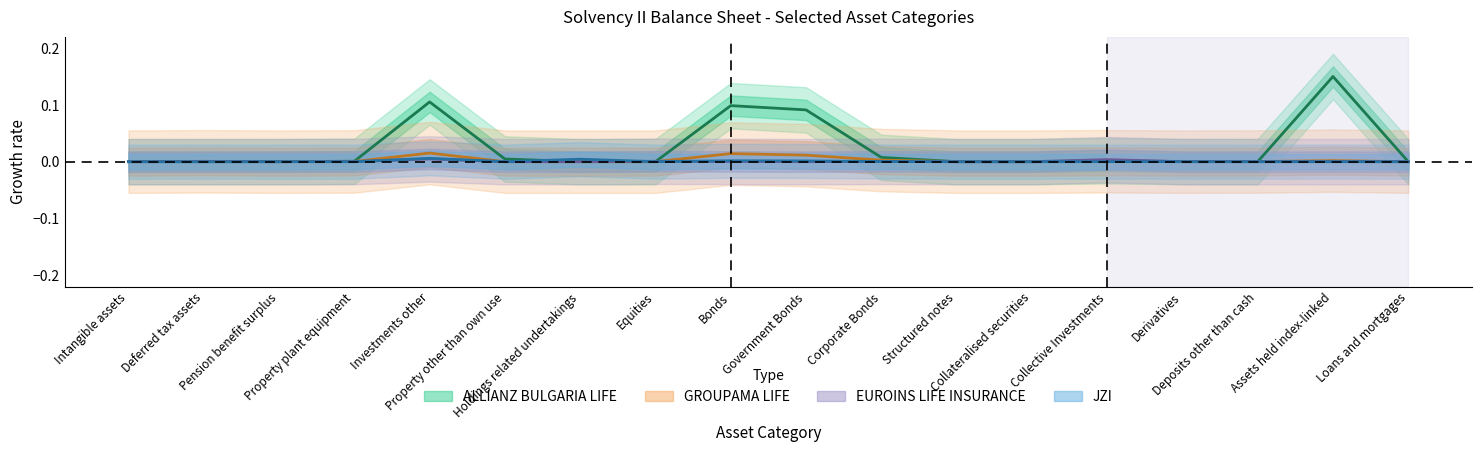

Which has a higher value, Corporate Bonds or Deferred tax assets?

Corporate Bonds